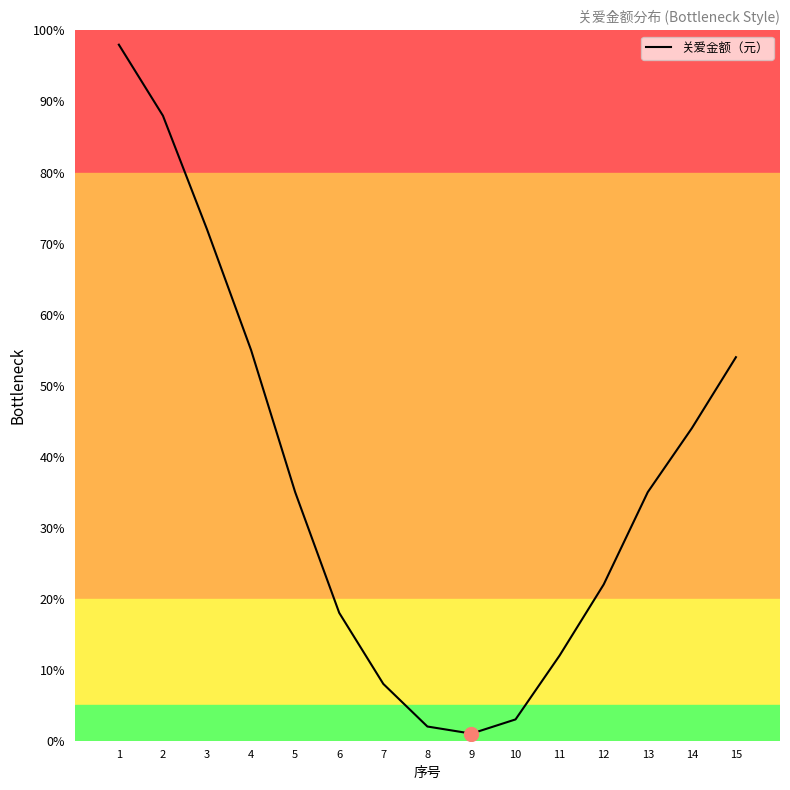

Reading right to left, extract all data points from this chart.

15=54	14=44	13=35	12=22	11=12	10=3	9=1	8=2	7=8	6=18	5=35	4=55	3=72	2=88	1=98